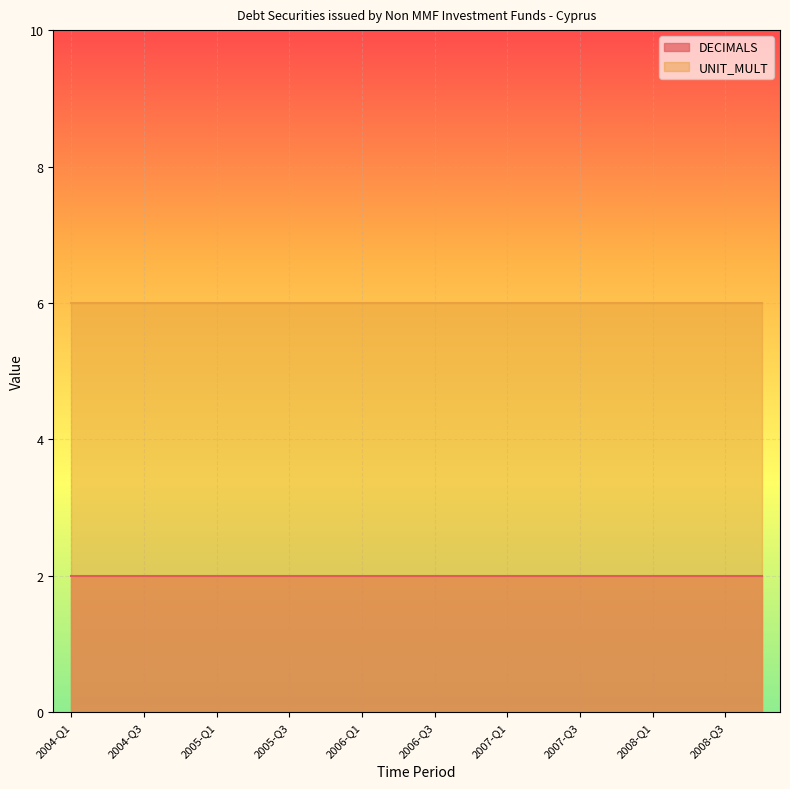

Which series has the largest total across all categories?

UNIT_MULT